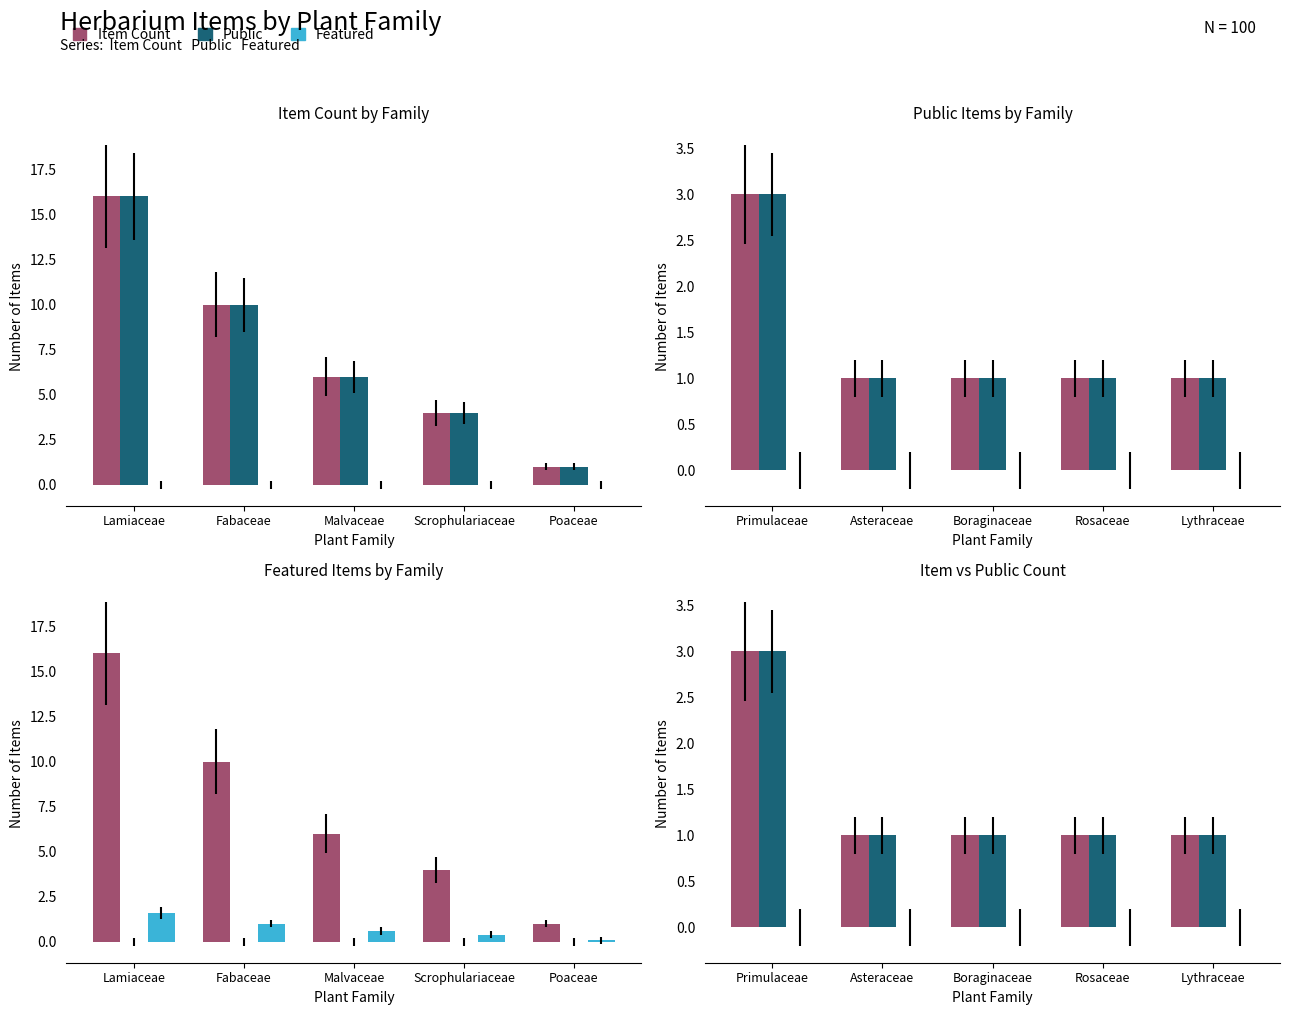

At which category is the sum across all series the highest?

Primulaceae